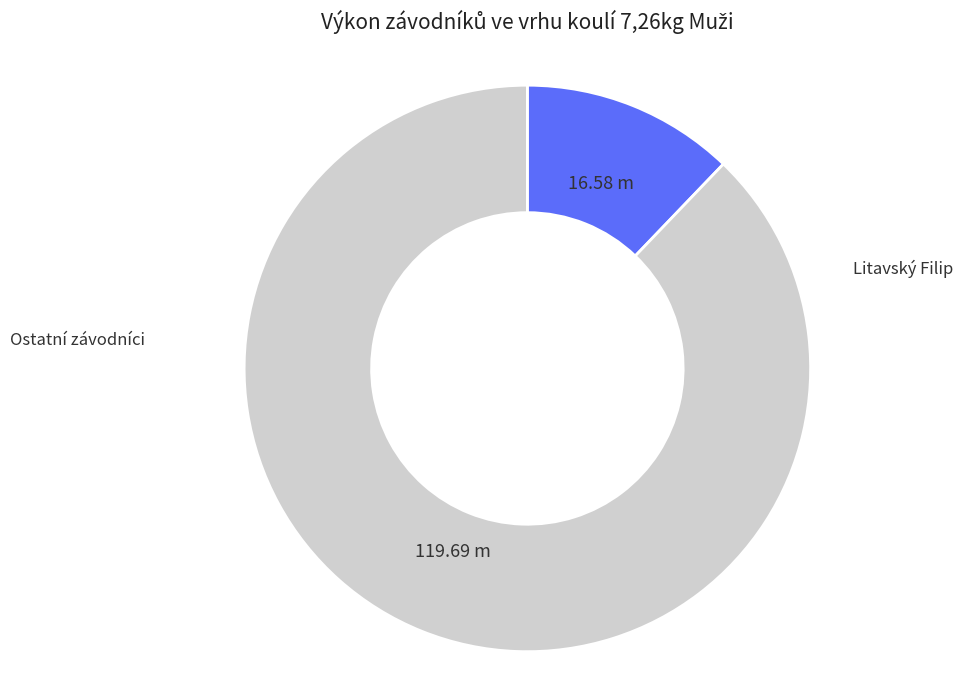

Is there any slice that represents more than half of the pie?

Yes